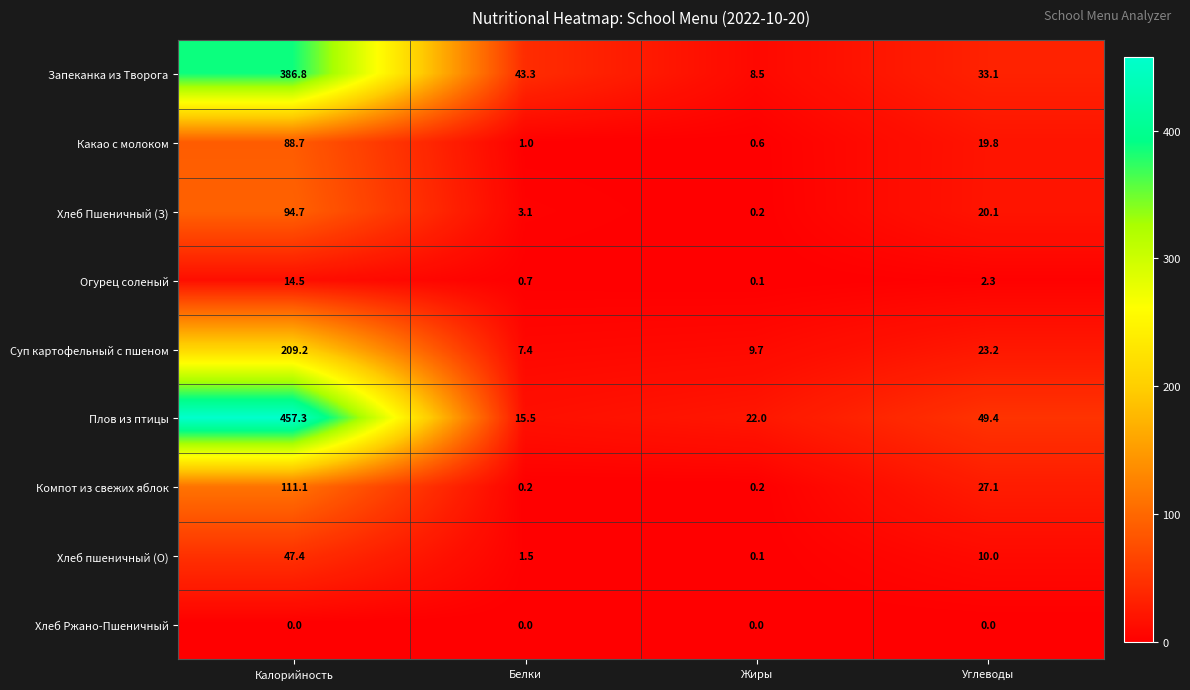

At which label does Запеканка из Творога reach its peak?

Калорийность